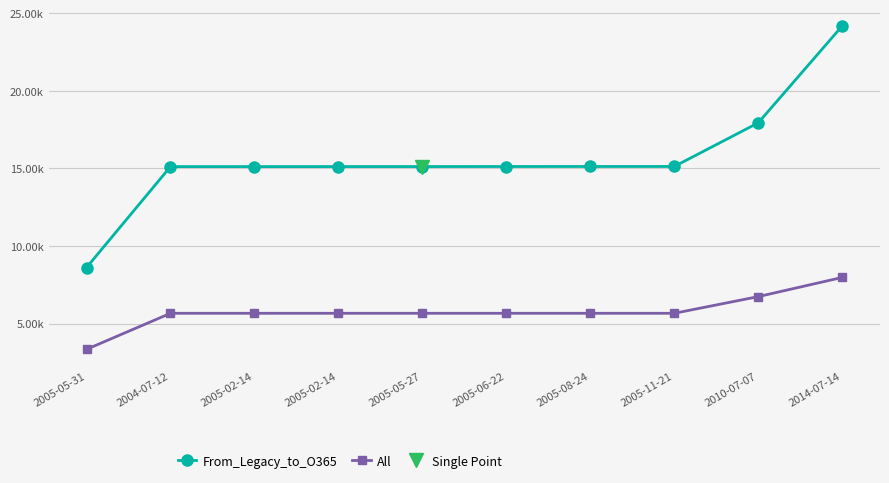

At how many categories does at least one series exceed 8075?

10